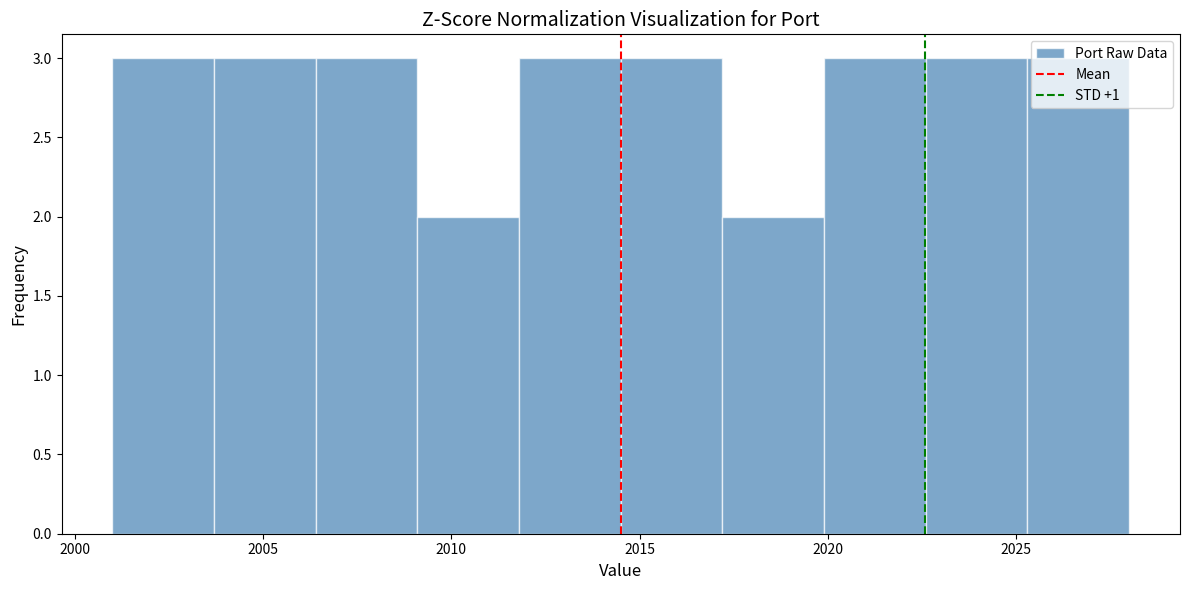

How tall is the bar that spans 2011.8 to 2014.5 on the x-axis? Neither the bar edges nor the heights are printed on the chart, so give them approximately, as read against the axes.

3